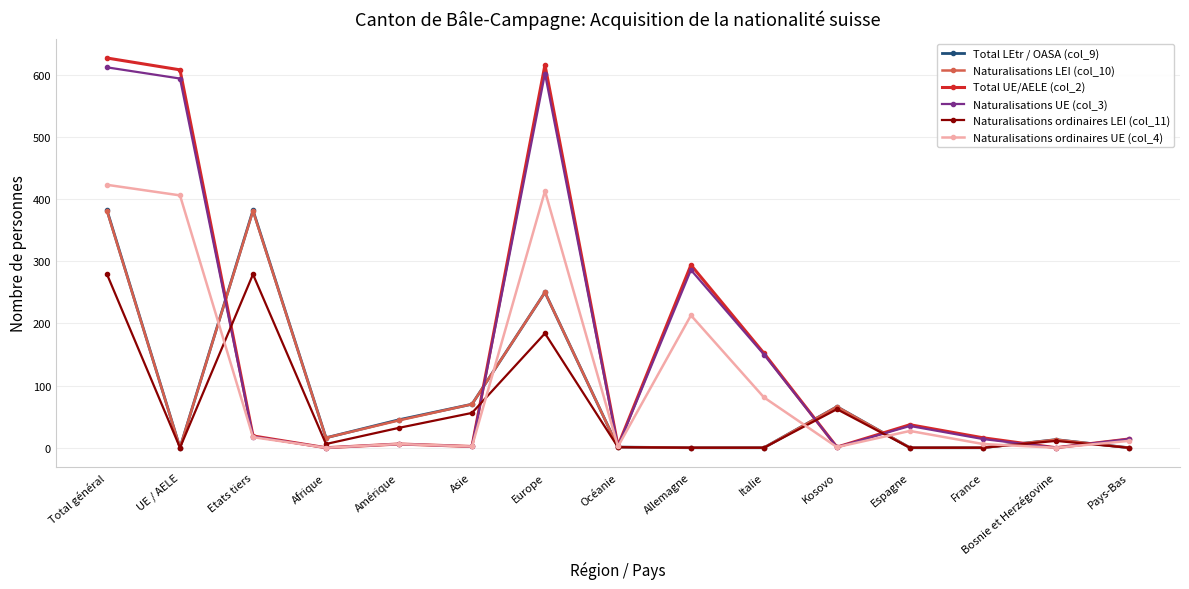

Count the number of categories in the chart.

15